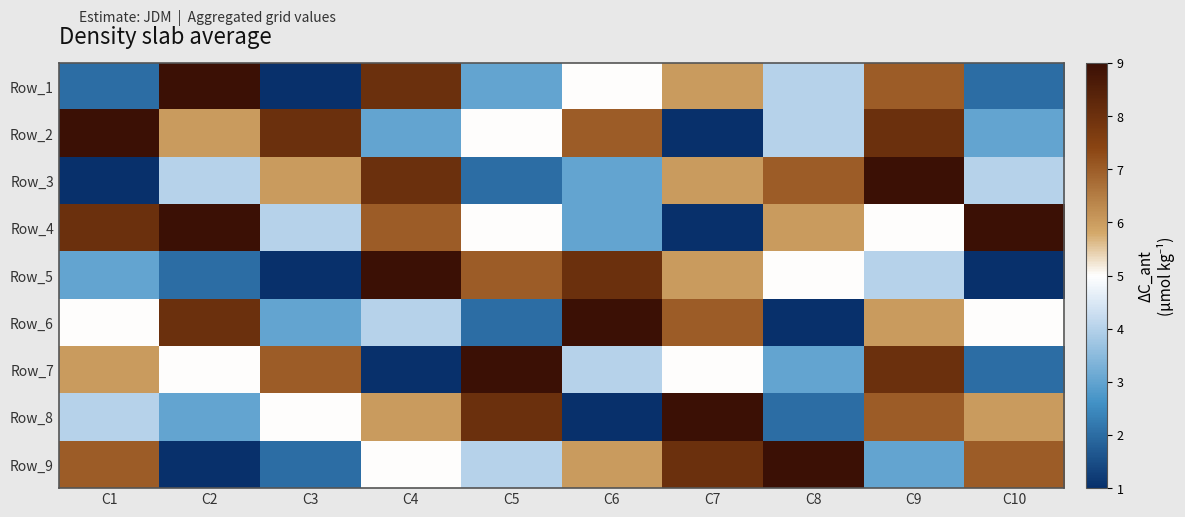

Reading left to right, transcribe all the data shown in this chart.

Row_1: C1=-3	C2=4	C3=-4	C4=3	C5=-2	C6=0	C7=1	C8=-1	C9=2	C10=-3
Row_2: C1=4	C2=1	C3=3	C4=-2	C5=0	C6=2	C7=-4	C8=-1	C9=3	C10=-2
Row_3: C1=-4	C2=-1	C3=1	C4=3	C5=-3	C6=-2	C7=1	C8=2	C9=4	C10=-1
Row_4: C1=3	C2=4	C3=-1	C4=2	C5=0	C6=-2	C7=-4	C8=1	C9=0	C10=4
Row_5: C1=-2	C2=-3	C3=-4	C4=4	C5=2	C6=3	C7=1	C8=0	C9=-1	C10=-4
Row_6: C1=0	C2=3	C3=-2	C4=-1	C5=-3	C6=4	C7=2	C8=-4	C9=1	C10=0
Row_7: C1=1	C2=0	C3=2	C4=-4	C5=4	C6=-1	C7=0	C8=-2	C9=3	C10=-3
Row_8: C1=-1	C2=-2	C3=0	C4=1	C5=3	C6=-4	C7=4	C8=-3	C9=2	C10=1
Row_9: C1=2	C2=-4	C3=-3	C4=0	C5=-1	C6=1	C7=3	C8=4	C9=-2	C10=2